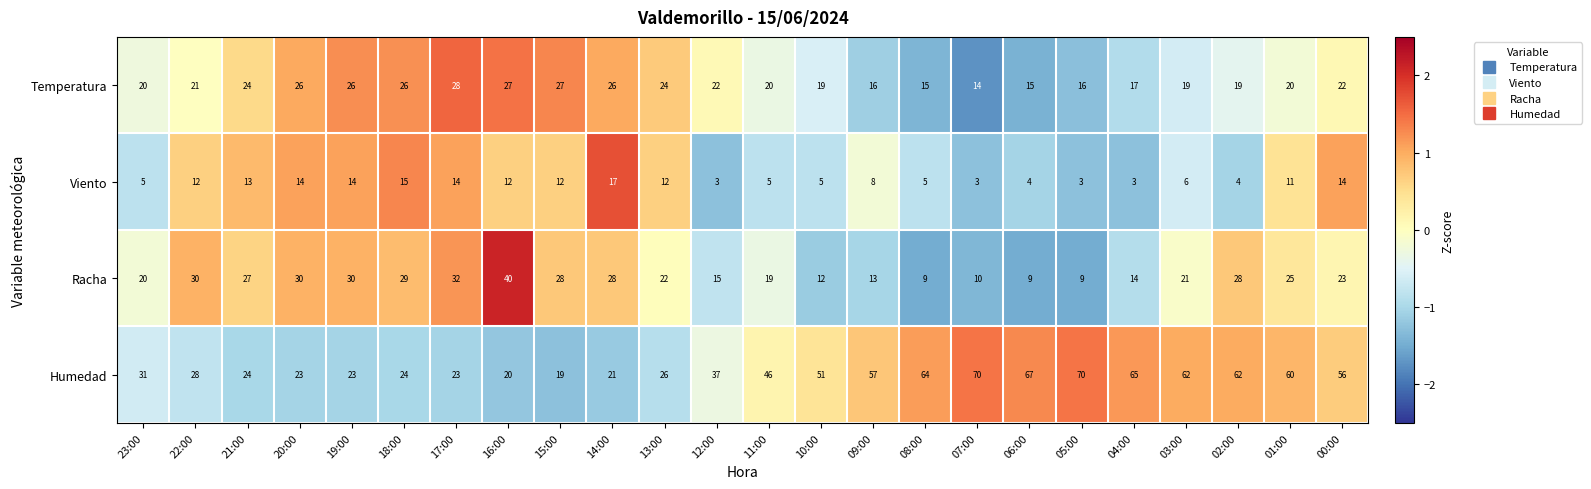

Where does the Racha series first go above 23?

22:00